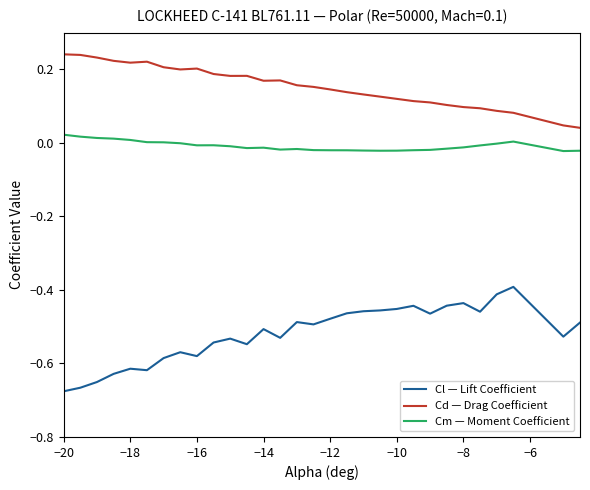

Rank the series by their maximum value, from highest to lowest.

Cd — Drag Coefficient, Cm — Moment Coefficient, Cl — Lift Coefficient